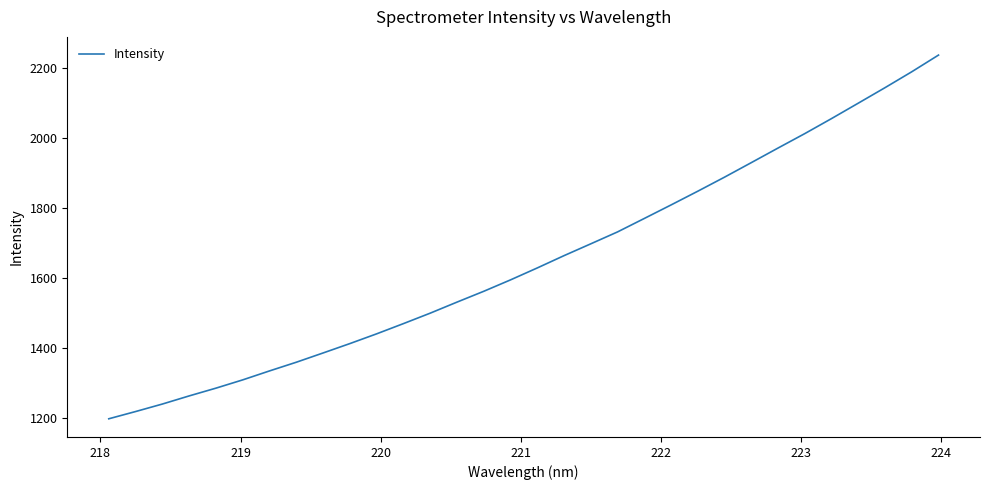

What is the minimum value shown in the chart?

1197.0